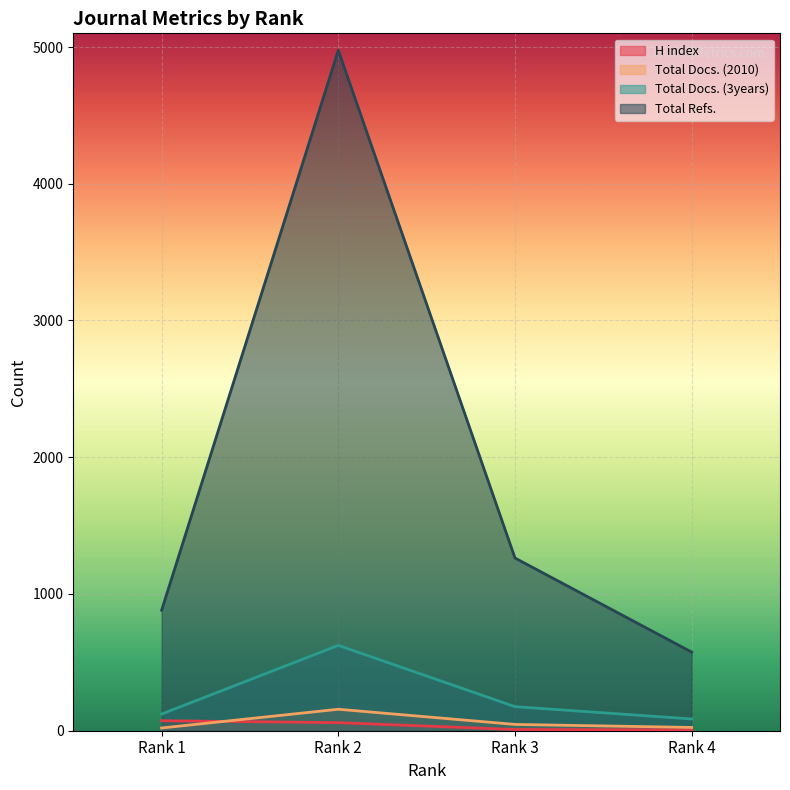

At which label is Total Docs. (3years) closest to 355?

Rank 3